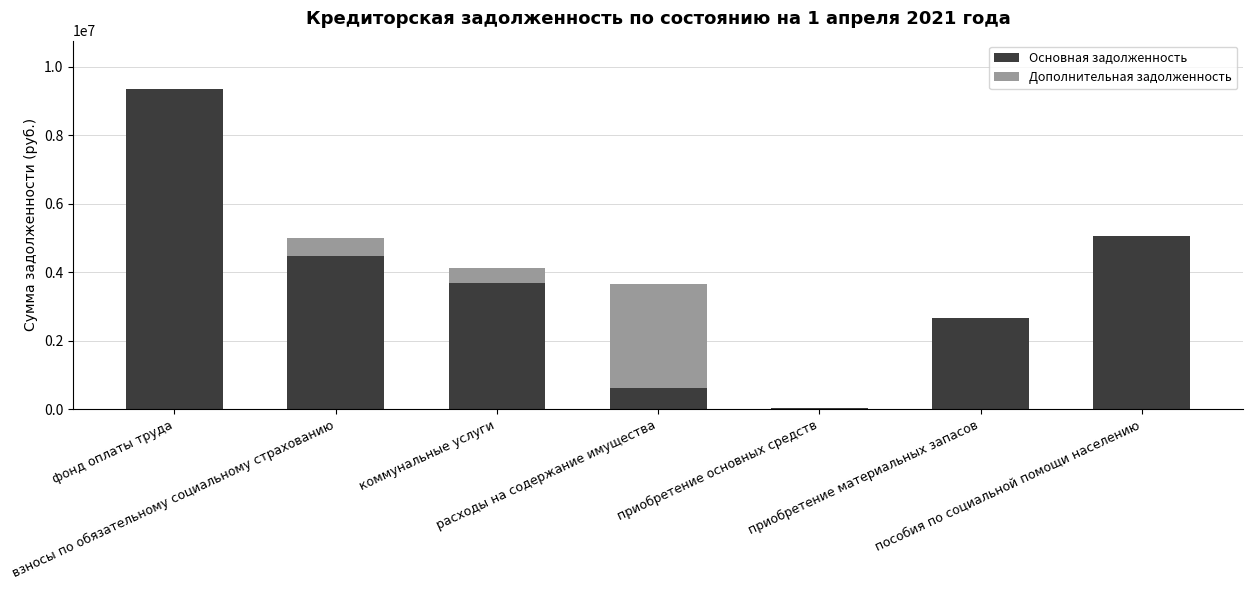

Does the chart contain stacked bars?

Yes